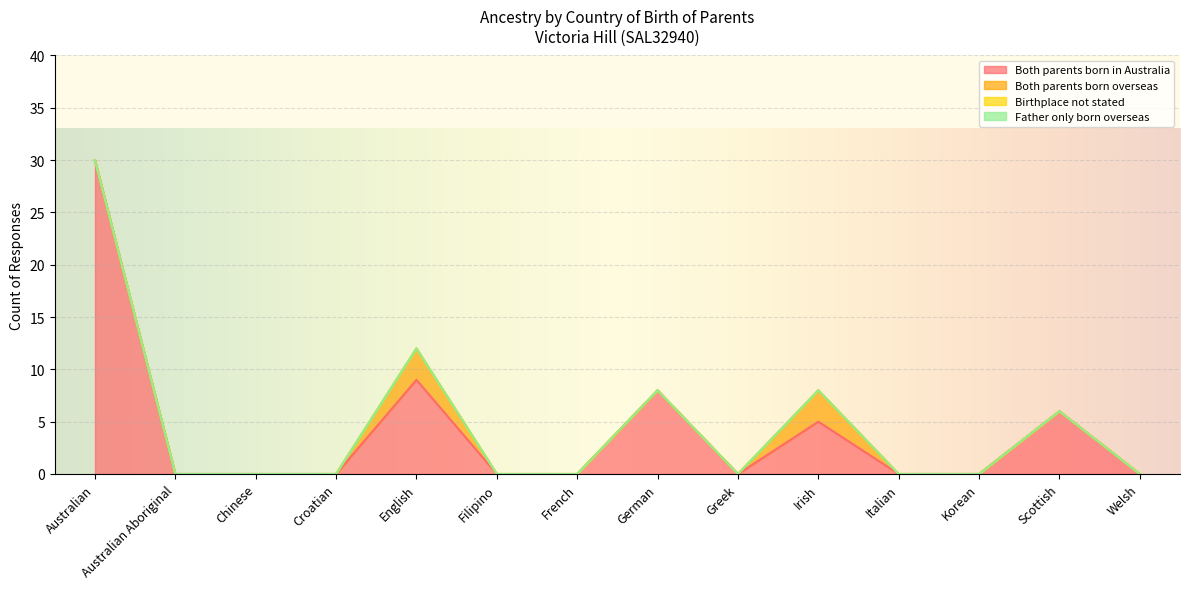

What position from the left is French?

7